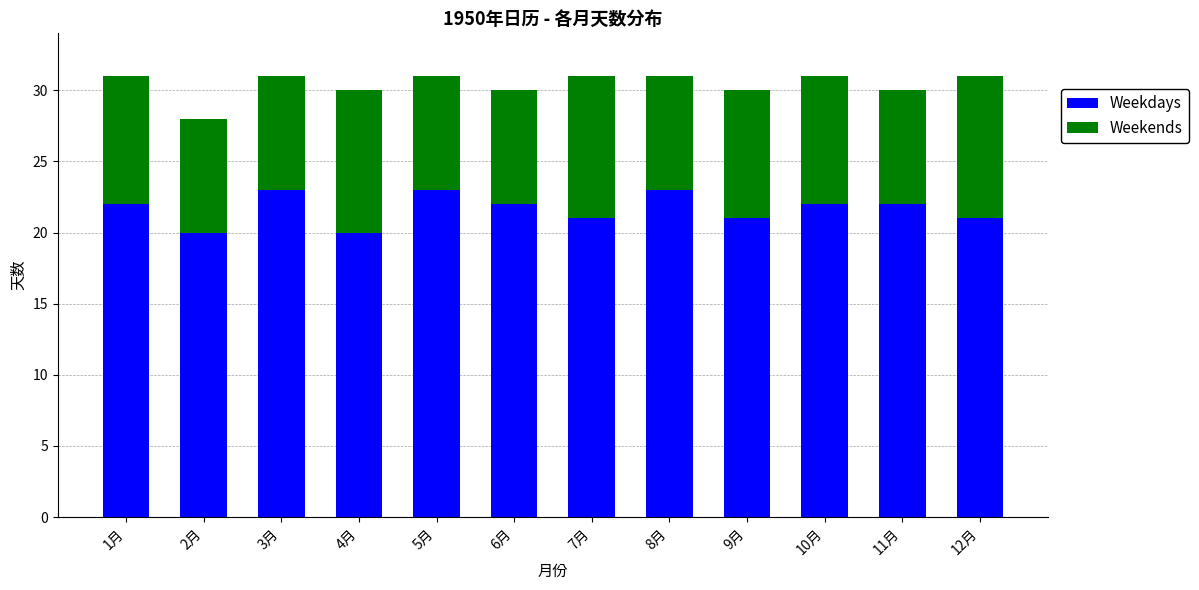

What is the difference between the maximum and minimum values in the Weekdays series?

3